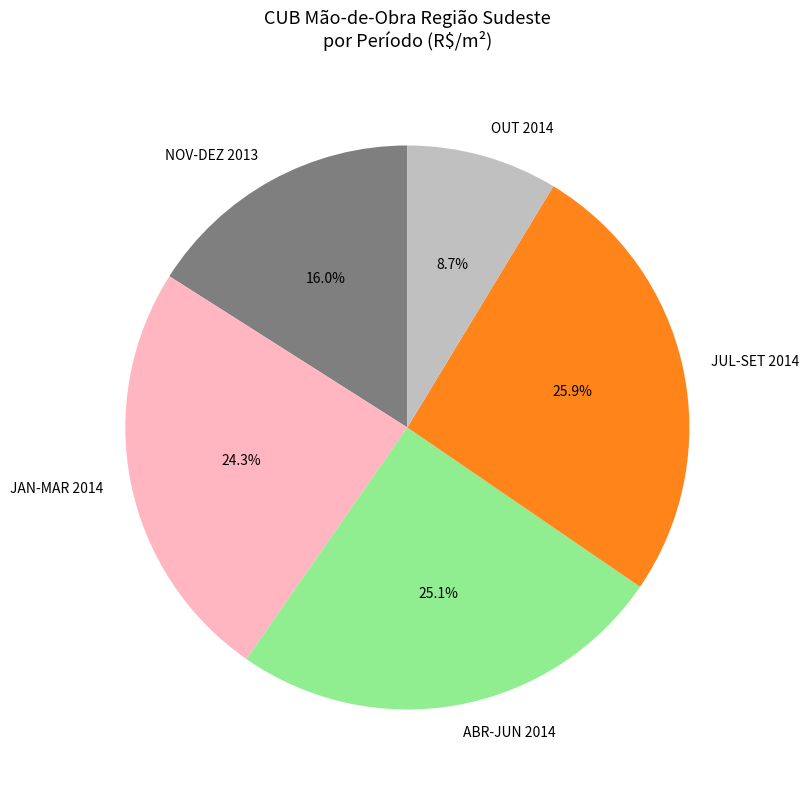

Does JAN-MAR 2014 account for over 50% of the chart?

No